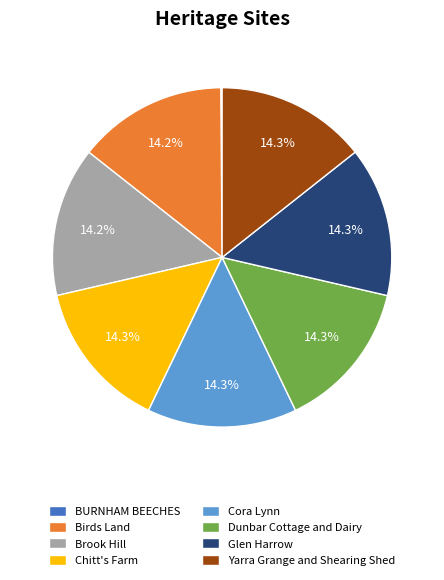

Does Yarra Grange and Shearing Shed represent more than half of the total?

No